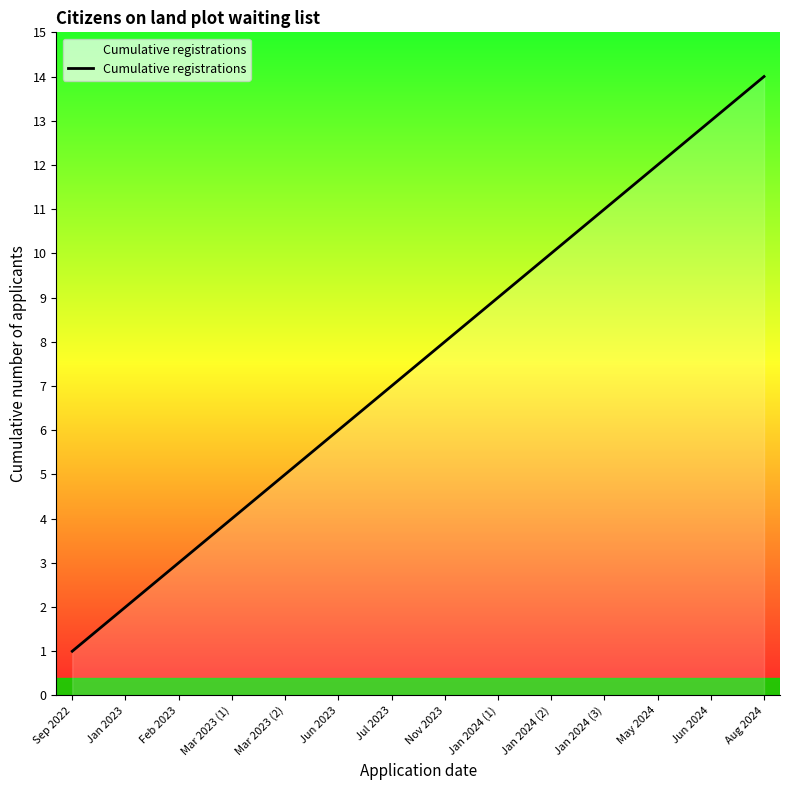

Between Sep 2022 and Feb 2023, which is larger?

Feb 2023